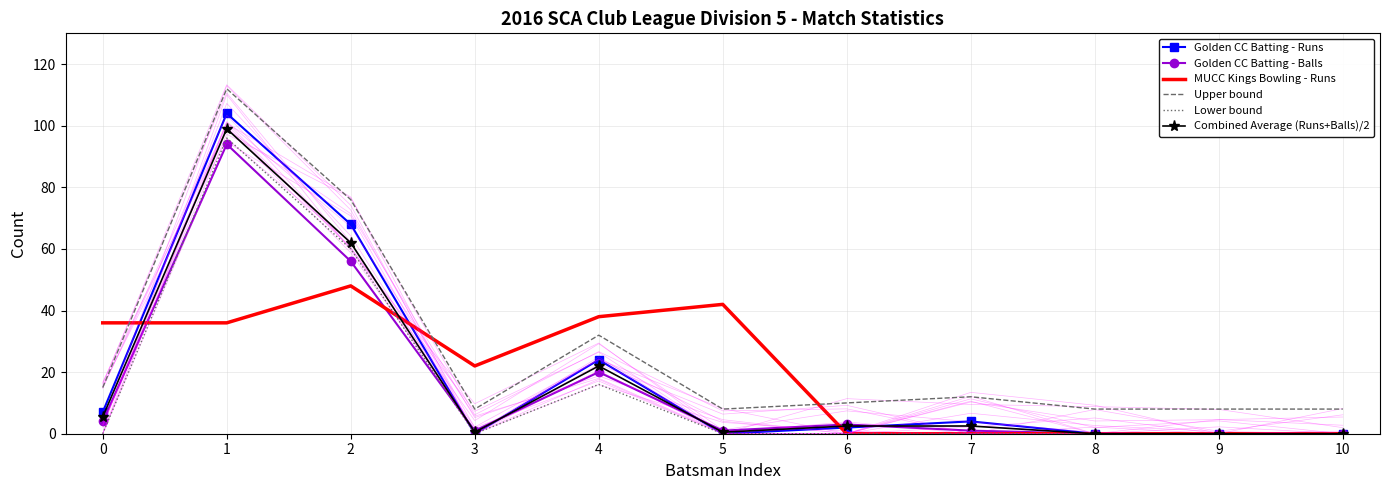

Which series ends up on top after the final intersection of MUCC Kings Bowling - Runs and Upper bound?

Upper bound